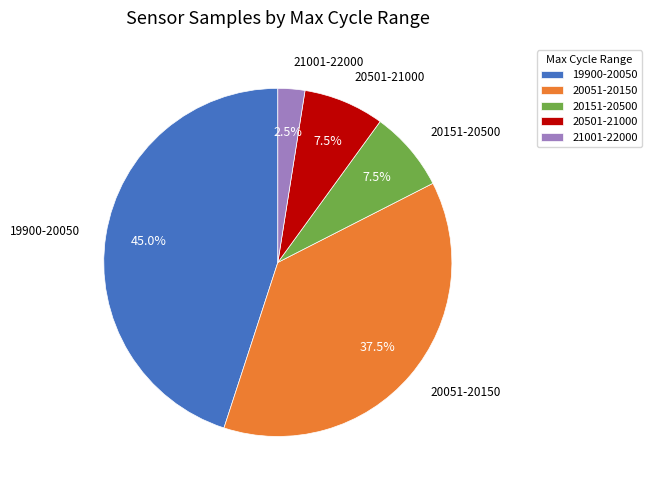

Do 20151-20500 and 19900-20050 together represent more than half of the pie?

Yes